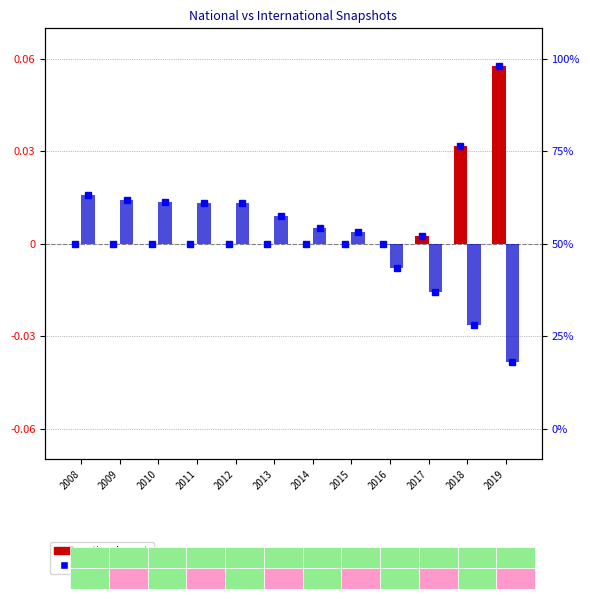

How many values in international are below zero?

4